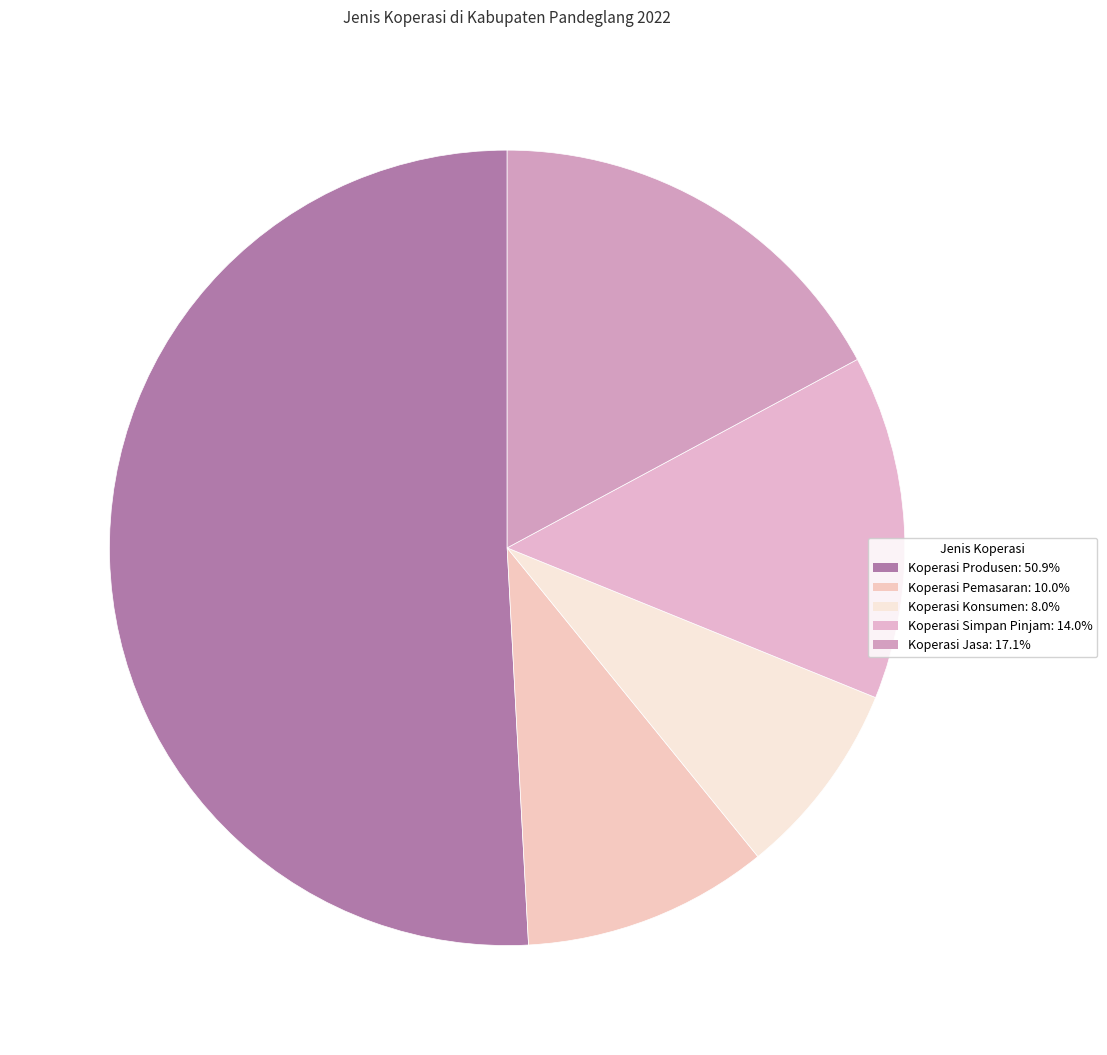

Approximately how many times larger is the value at Koperasi Konsumen compared to Koperasi Produsen?

0.2